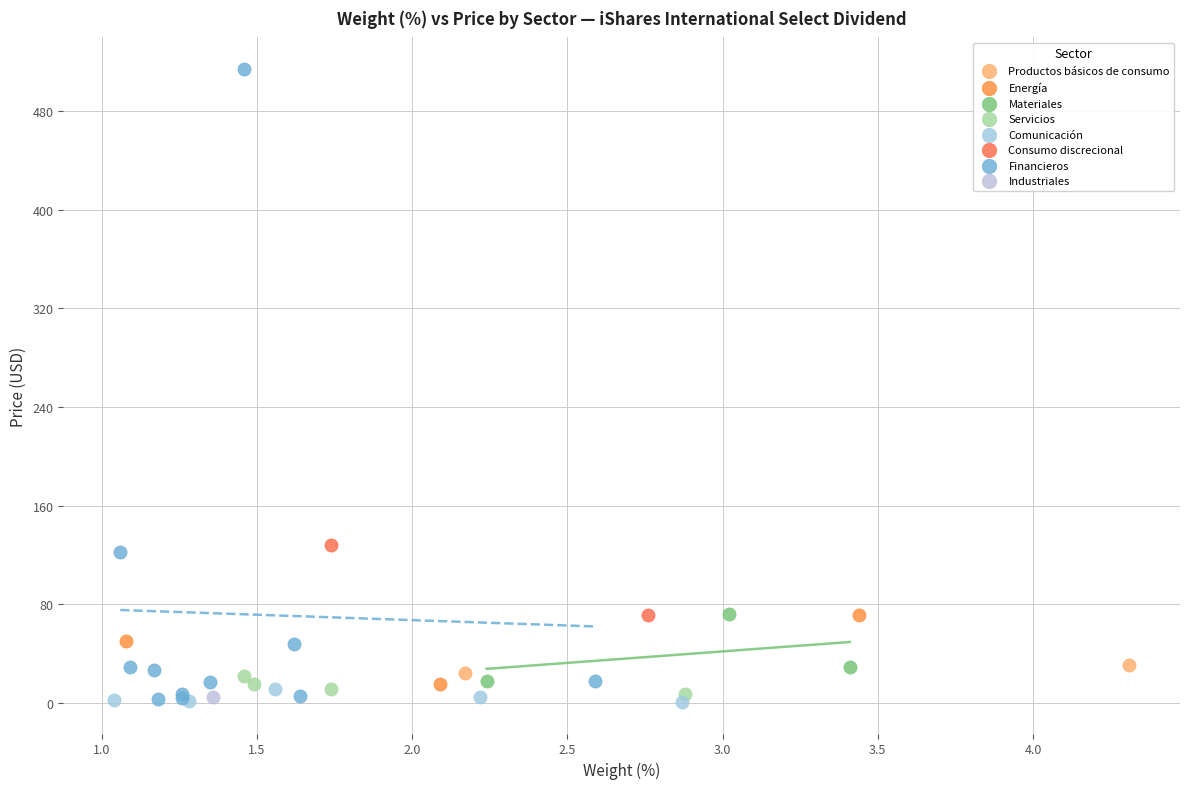

What are all the series names shown in the legend?

Productos básicos de consumo, Energía, Materiales, Servicios, Comunicación, Consumo discrecional, Financieros, Industriales